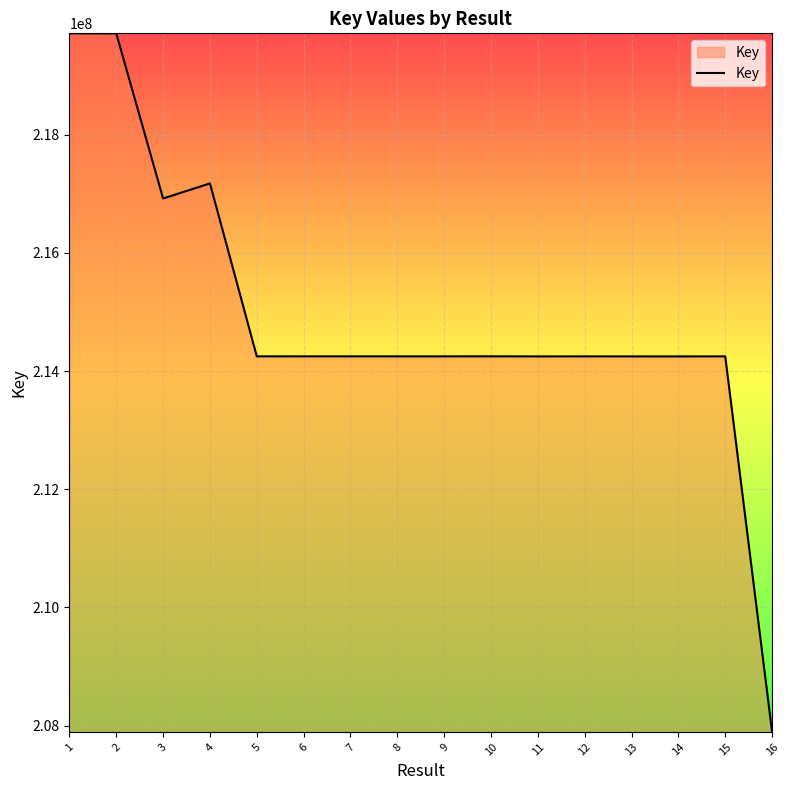

At which category does the data reach its first local valley?

3